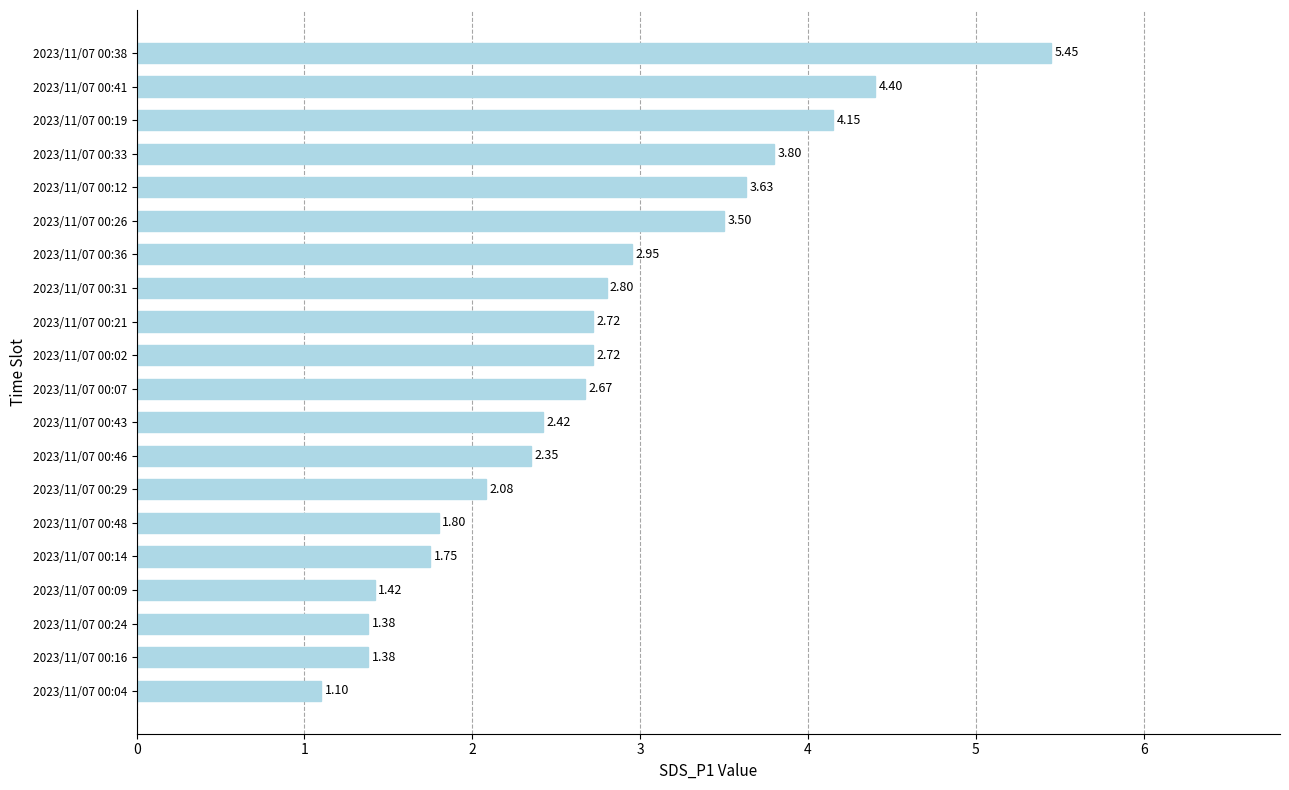

Are the bars grouped side by side (vs. stacked)?

No